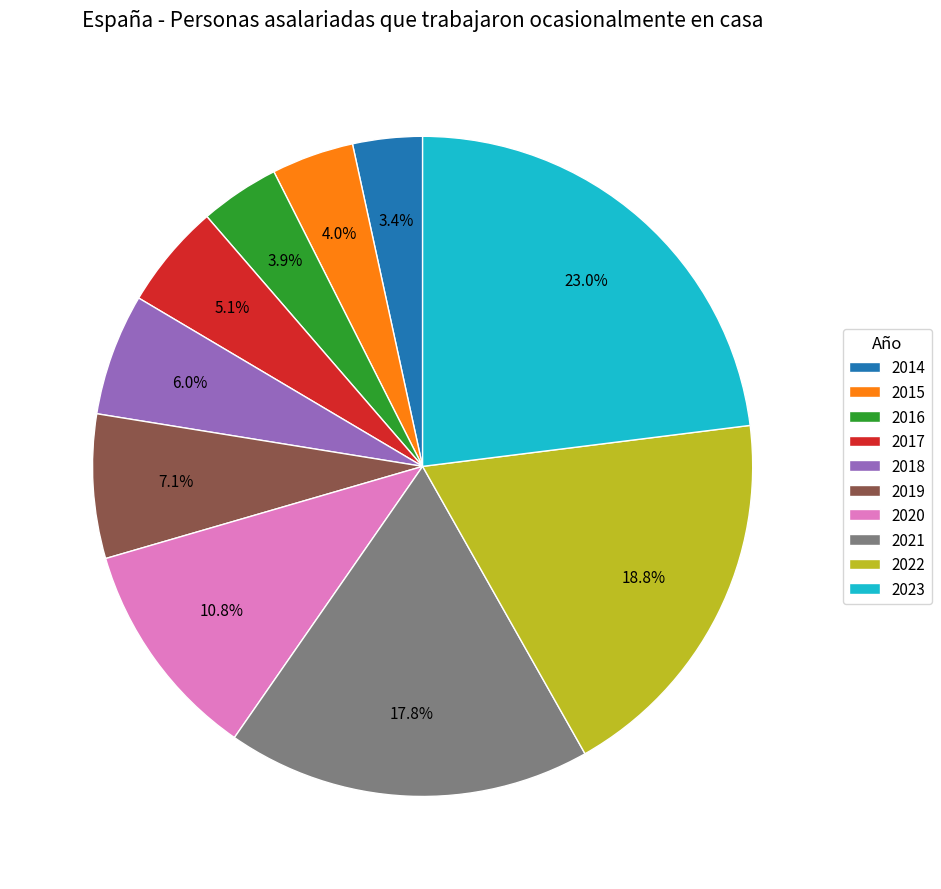

How many slices are in this pie chart?

10